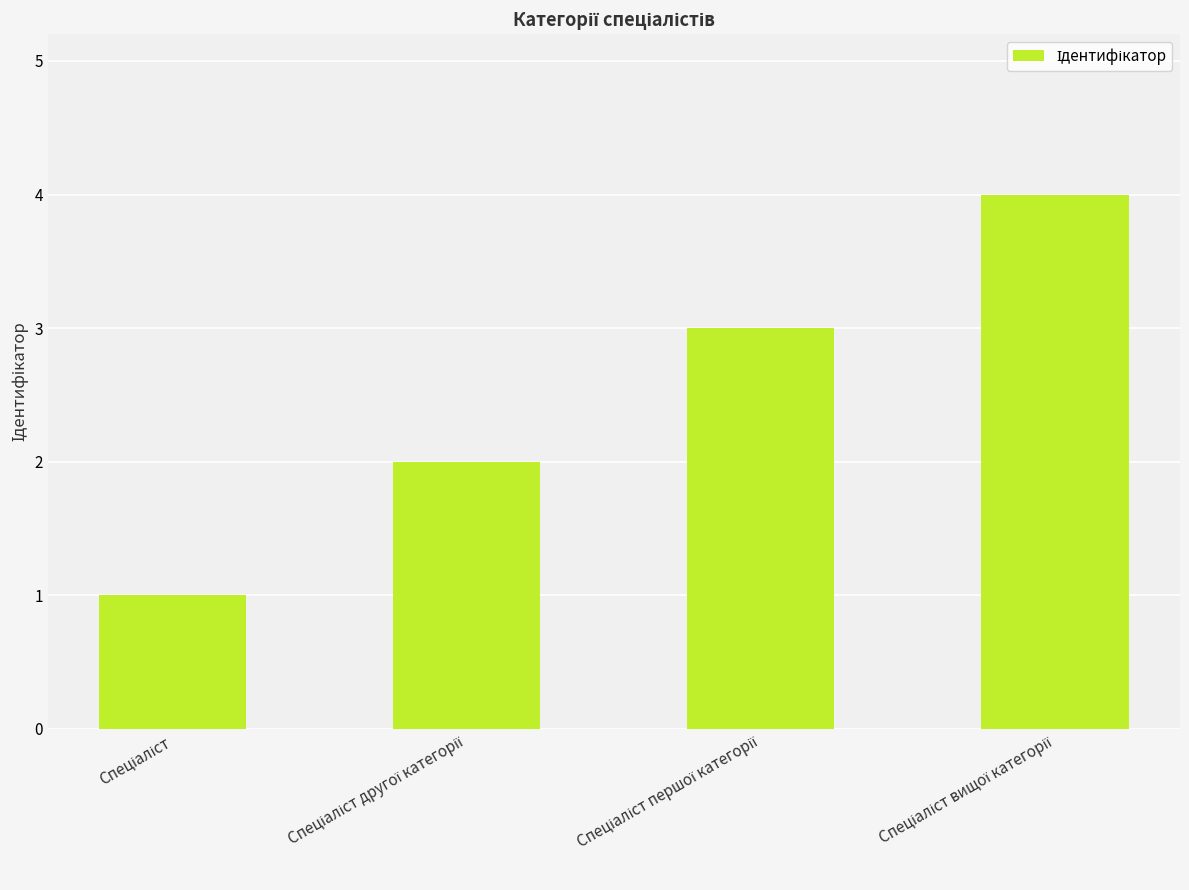

What is the sum of all values?

10